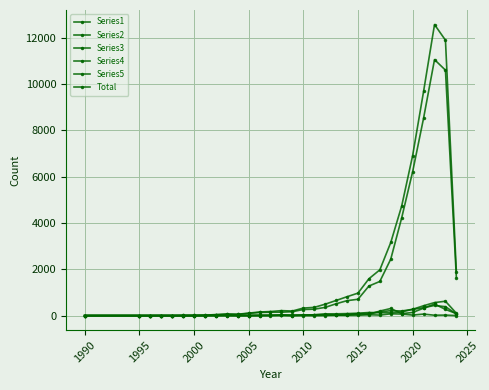

Which series has the largest total across all categories?

Total